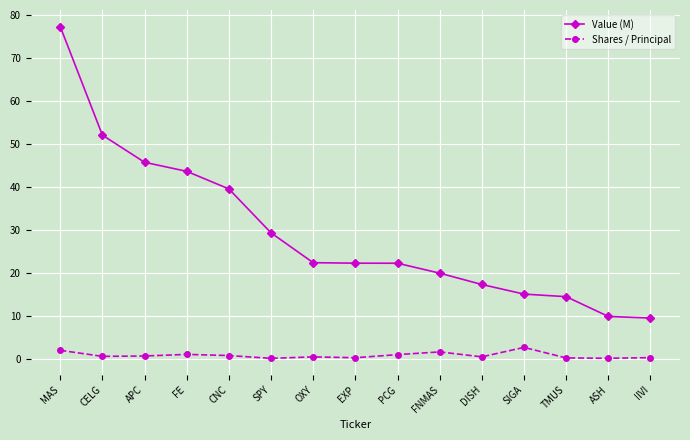

What is the value of the Shares / Principal point at the 9th from the left?

1.0